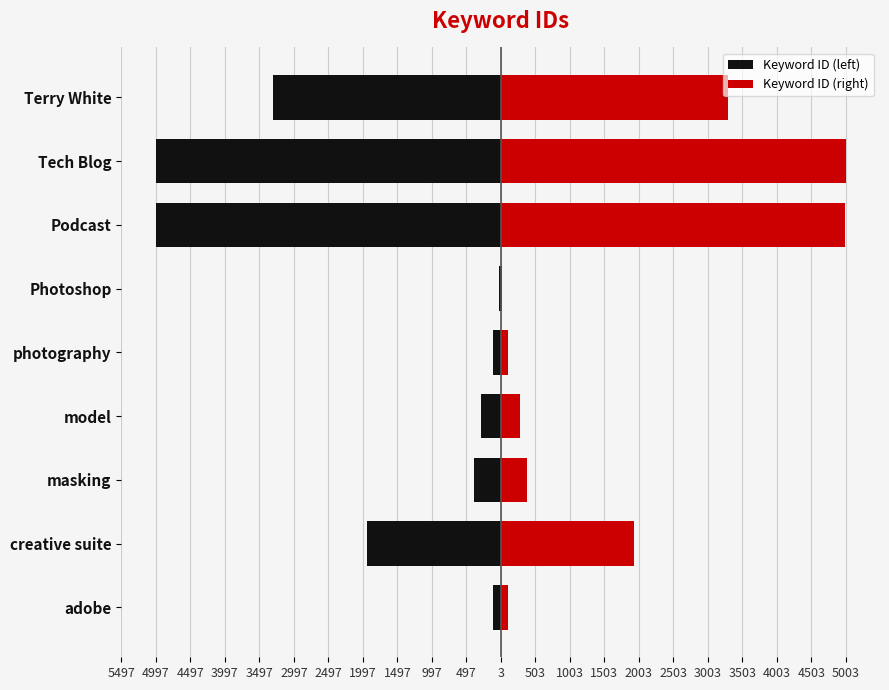

What is the greatest value displayed?

4997